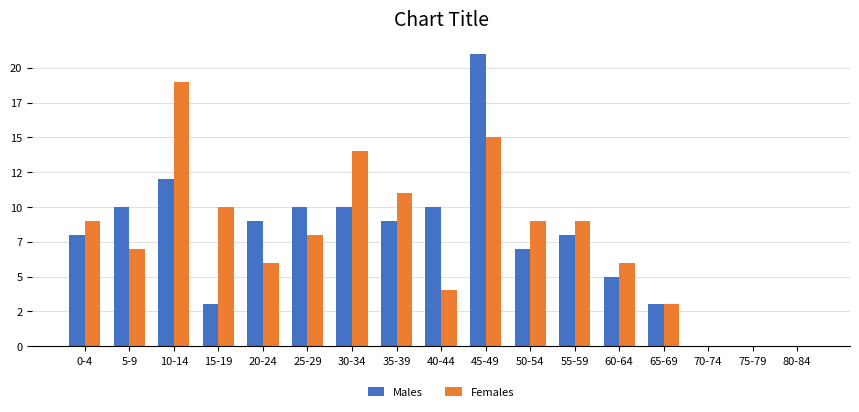

Which series has the widest spread of values?

Males